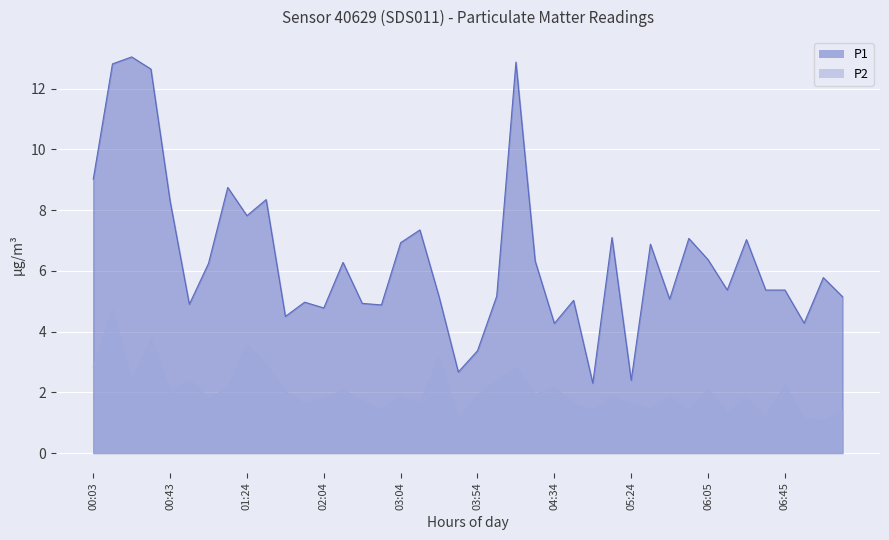

At 05:24, list the series in order from largest to smallest.

P1, P2